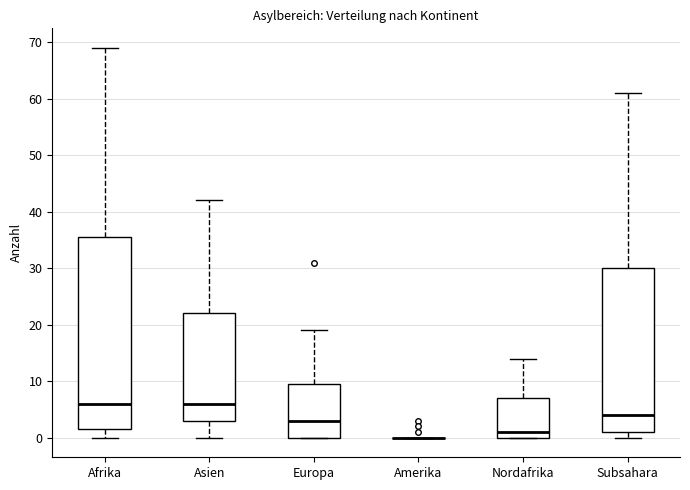

Which box is the tallest, from its lower edge to its upper edge?

Afrika